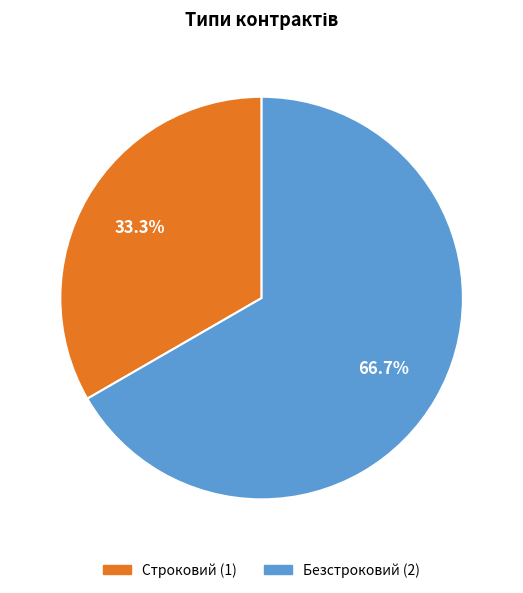

Count the number of slices in the pie.

2